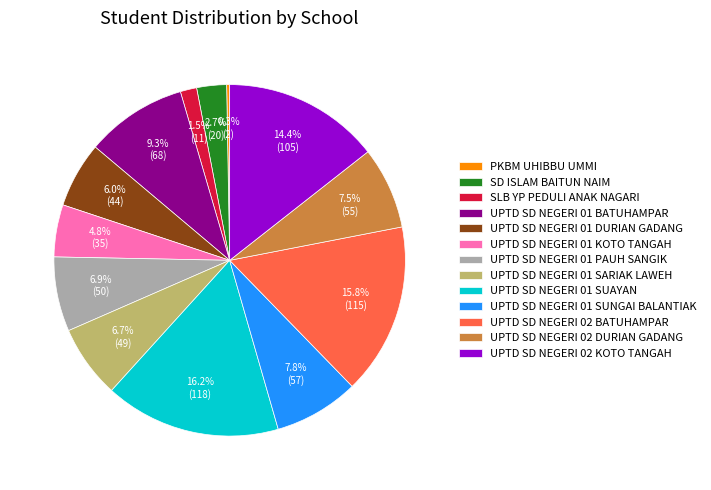

Between UPTD SD NEGERI 01 BATUHAMPAR and SD ISLAM BAITUN NAIM, which is larger?

UPTD SD NEGERI 01 BATUHAMPAR